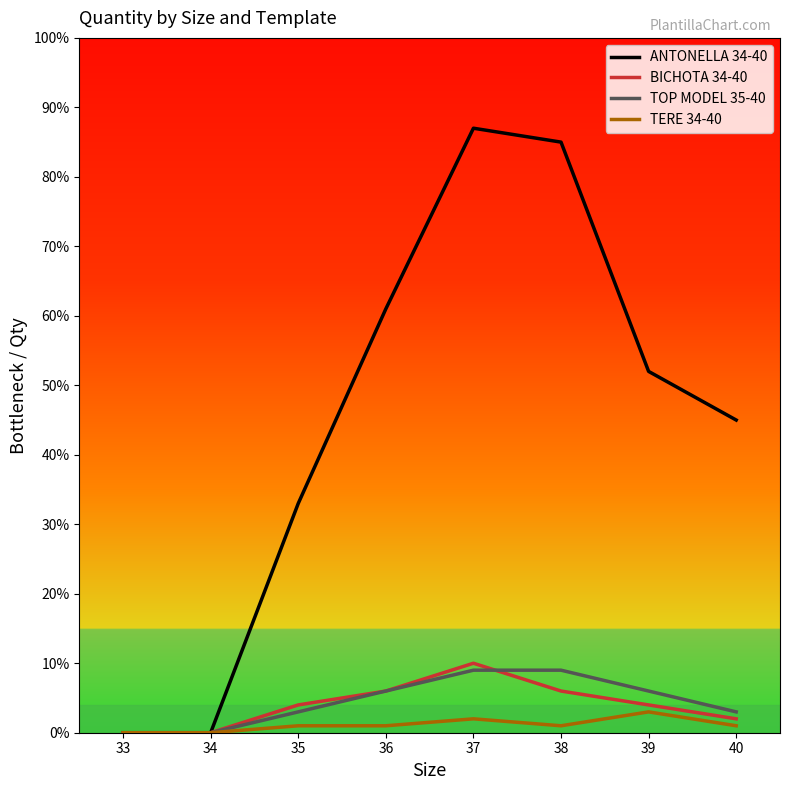

What value does the TERE 34-40 series have at 38?

1